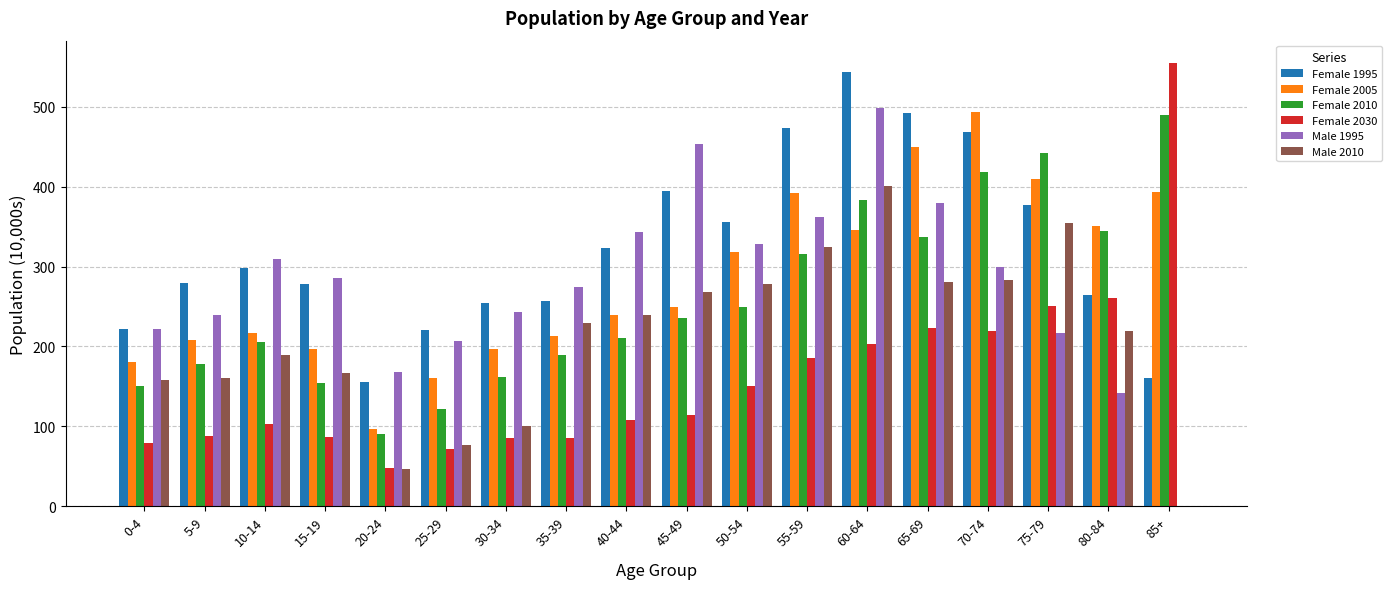

Is it true that Male 1995 equals 217 at 75-79?

True